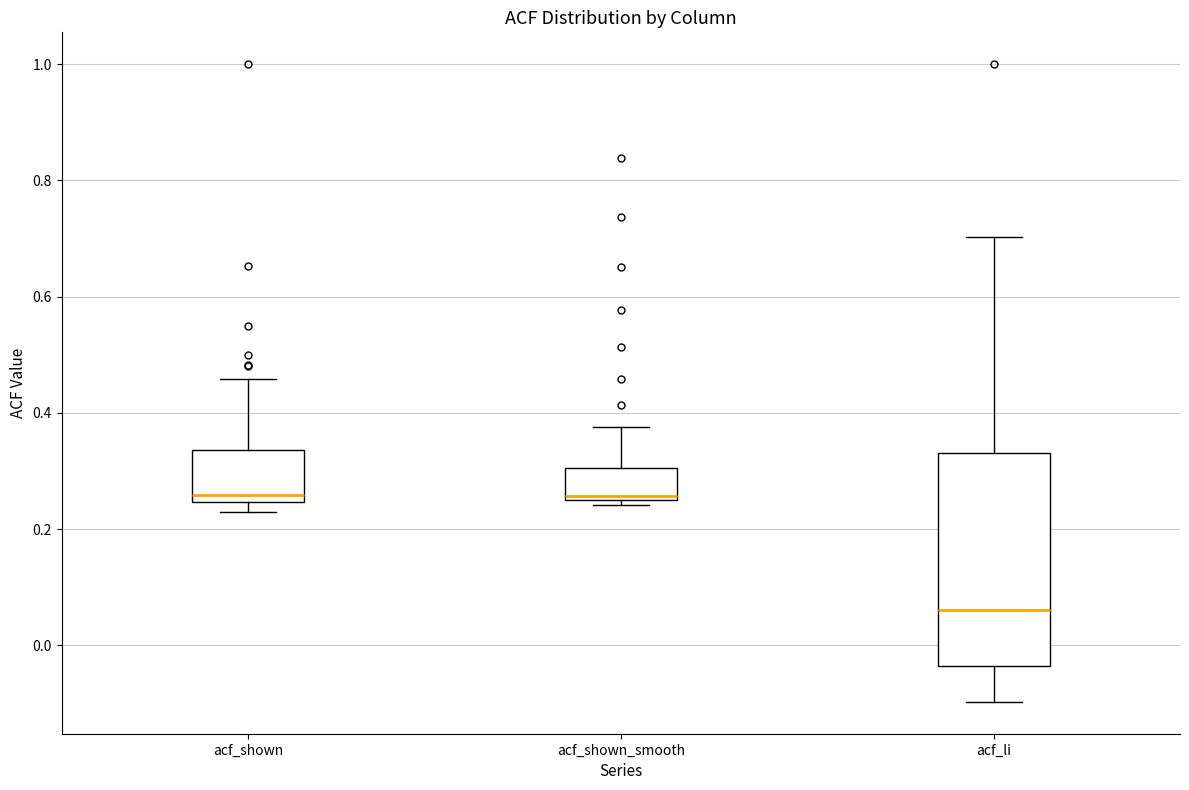

Reading left to right, read every box against the y-axis: the position of its median line, the range the box covers, and the ends of its whiskers. The values are not printed on the chart, so give them approximately, as read against the axis.

acf_shown: median 0.26, box 0.24 to 0.34, whiskers 0.22 to 0.46
acf_shown_smooth: median 0.26, box 0.26 to 0.30, whiskers 0.24 to 0.38
acf_li: median 0.06, box -0.04 to 0.34, whiskers -0.10 to 0.70